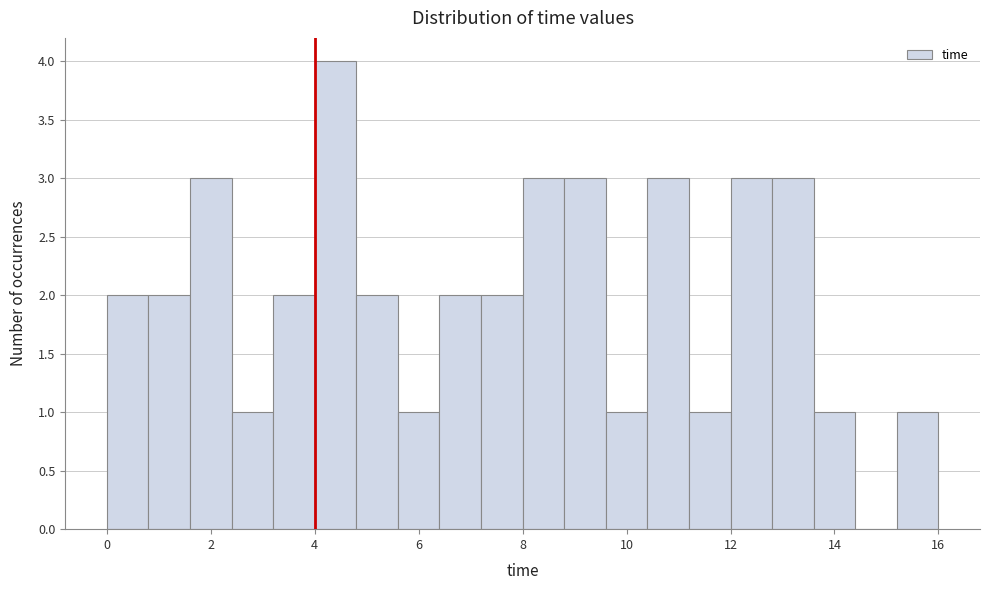

How tall is the bar that spans 4.8 to 5.6 on the x-axis? The values are not printed on the chart, so give them approximately, as read against the axis.

2